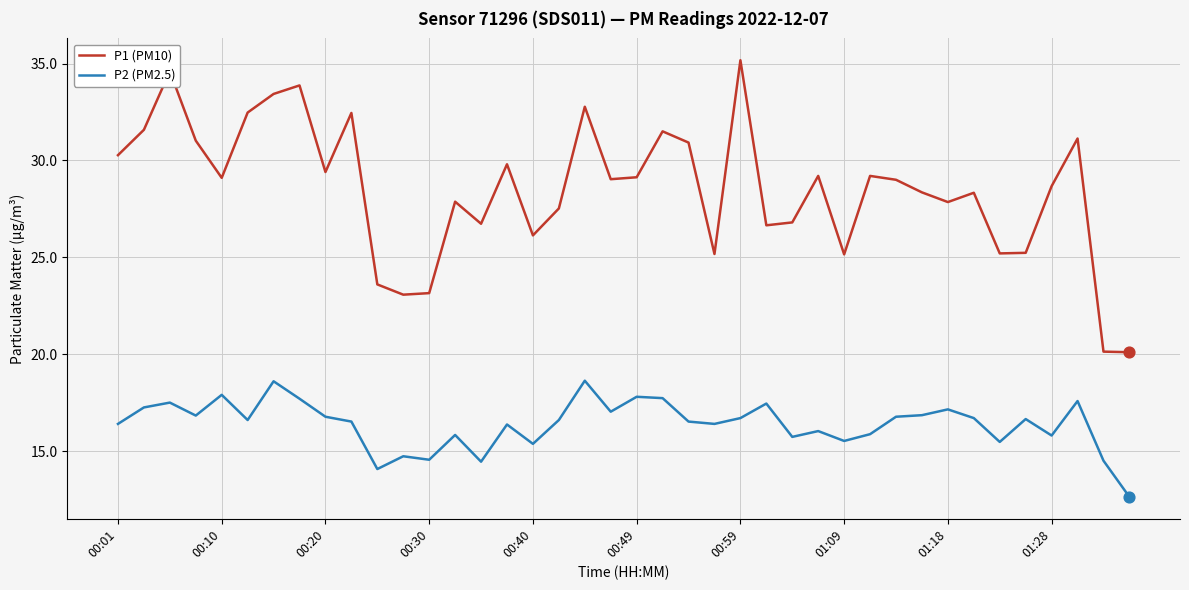

Which series has the largest total across all categories?

P1 (PM10)